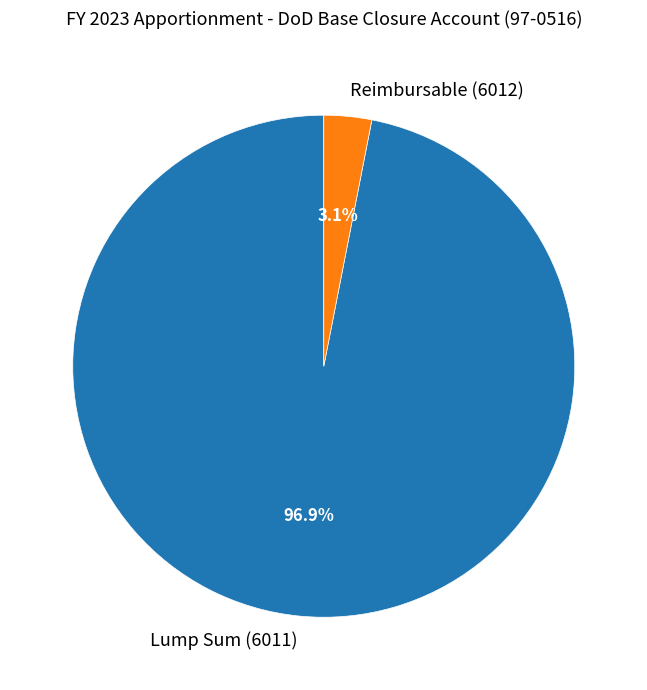

Is it true that Reimbursable (6012) is 3% of the pie?

True